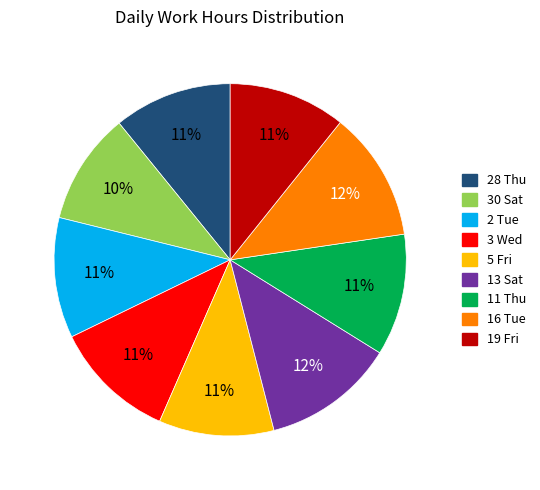

Does 11 Thu account for over 50% of the chart?

No